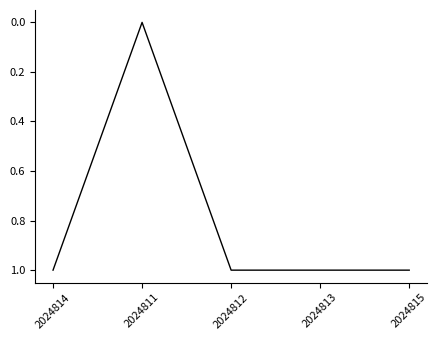

True or false: the data has more than 1 interior local peaks.

False